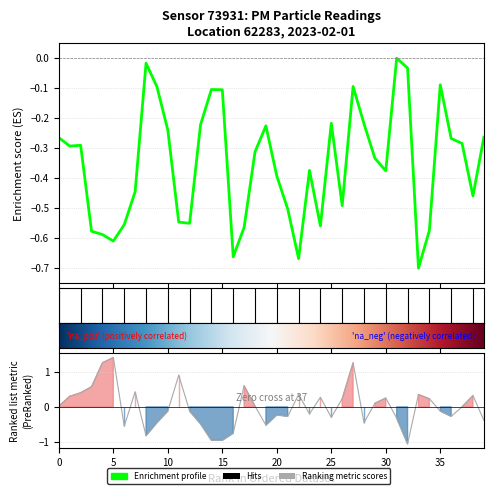

What is the maximum value shown in the chart?

1.4